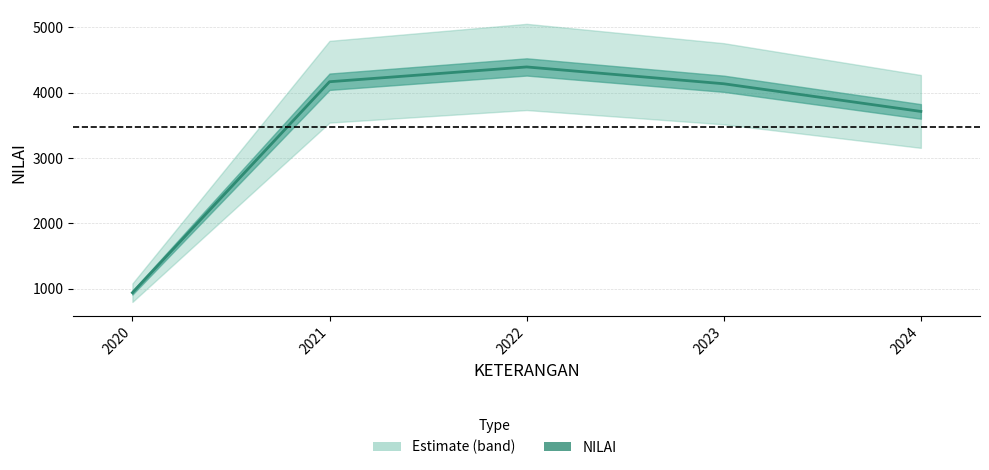

What is the difference between the maximum and minimum values?

3451